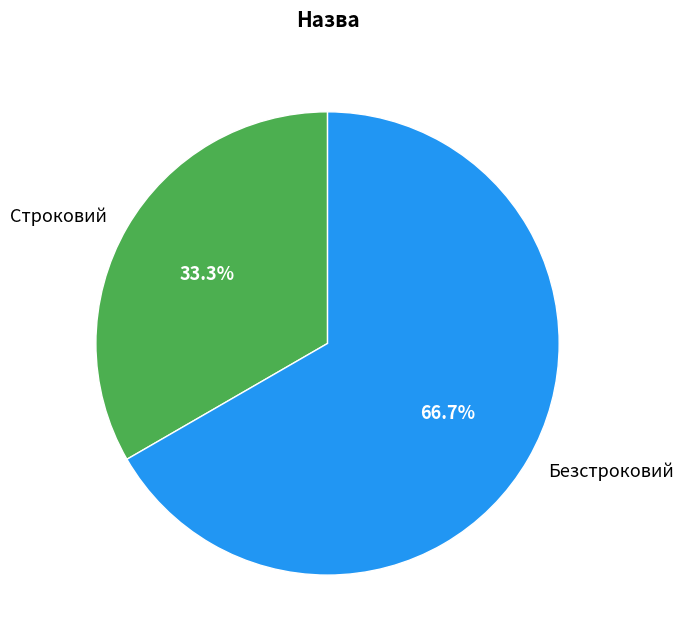

To the nearest percent, what is the difference between the Безстроковий and Строковий slice percentages?

33%